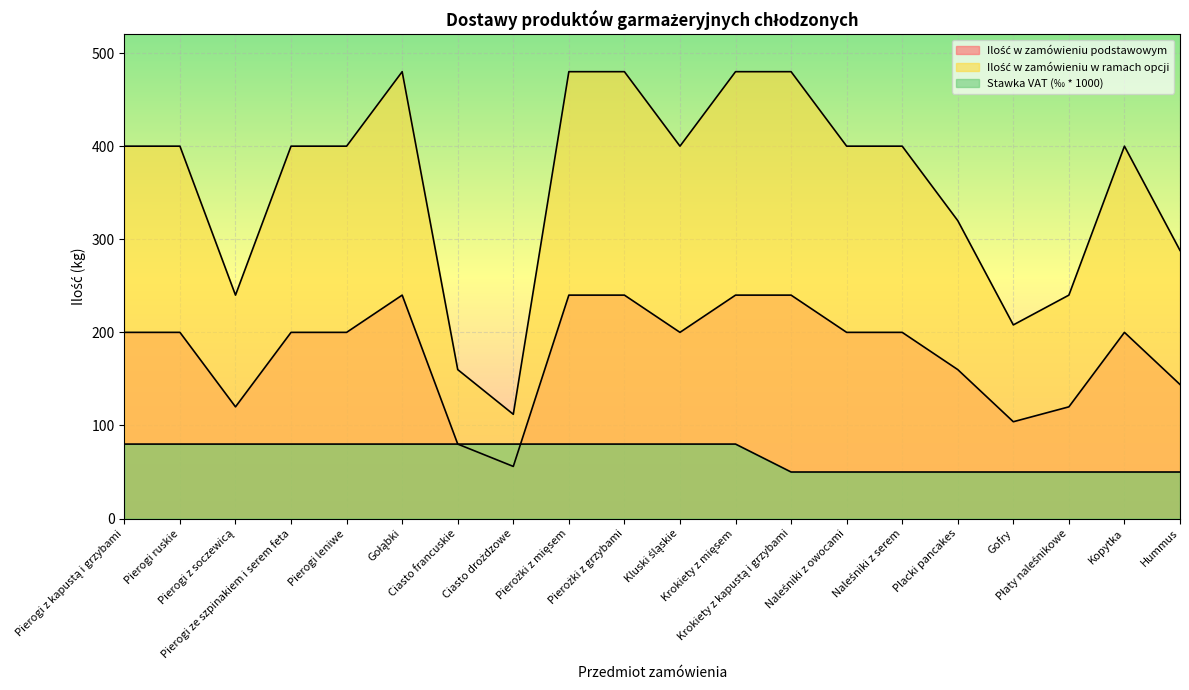

Reading left to right, transcribe all the data shown in this chart.

Ilość w zamówieniu podstawowym: 200	200	120	200	200	240	80	56	240	240	200	240	240	200	200	160	104	120	200	144
Ilość w zamówieniu w ramach opcji: 400	400	240	400	400	480	160	112	480	480	400	480	480	400	400	320	208	240	400	288
Wartość podatku VAT (stawka): 80	80	80	80	80	80	80	80	80	80	80	80	50	50	50	50	50	50	50	50